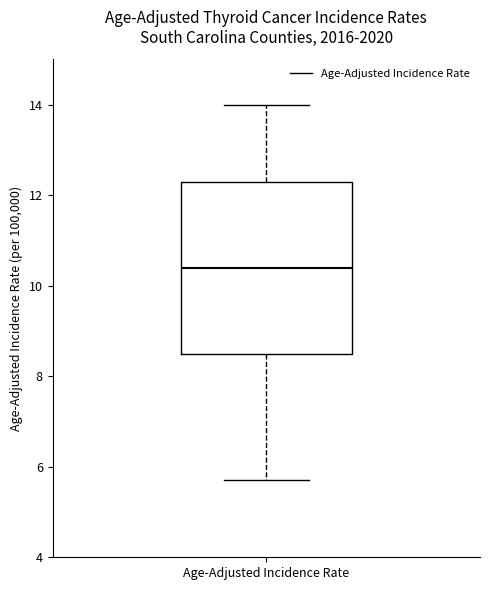

Where is the upper edge of the box for Age-Adjusted Incidence Rate on the y-axis? The values are not printed on the chart, so give them approximately, as read against the axis.

12.4